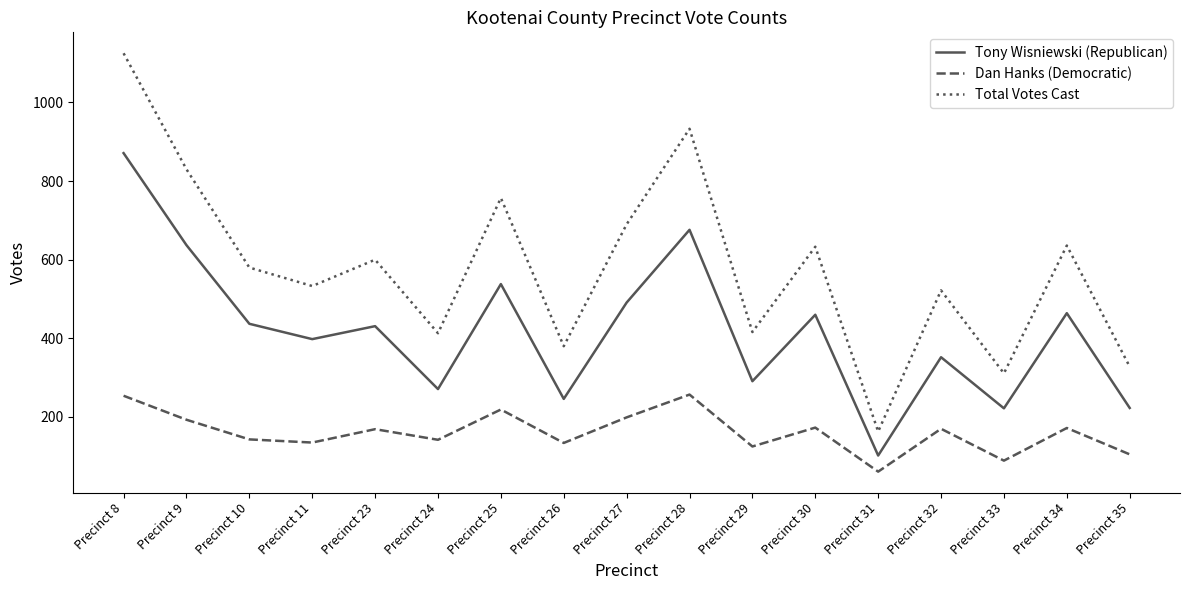

True or false: Dan Hanks (Democratic) and Tony Wisniewski (Republican) cross at least once.

False